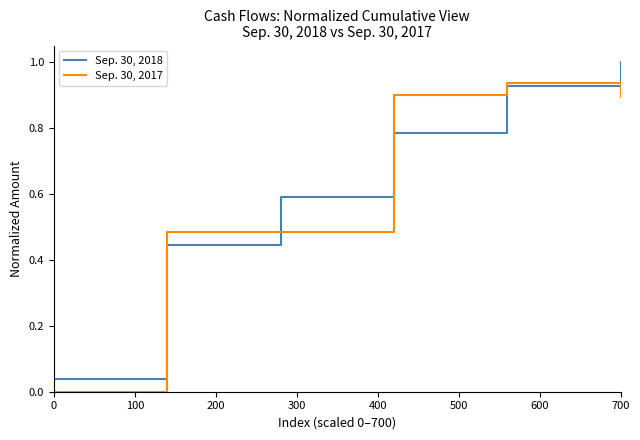

What is the maximum value shown in the chart?

1.0